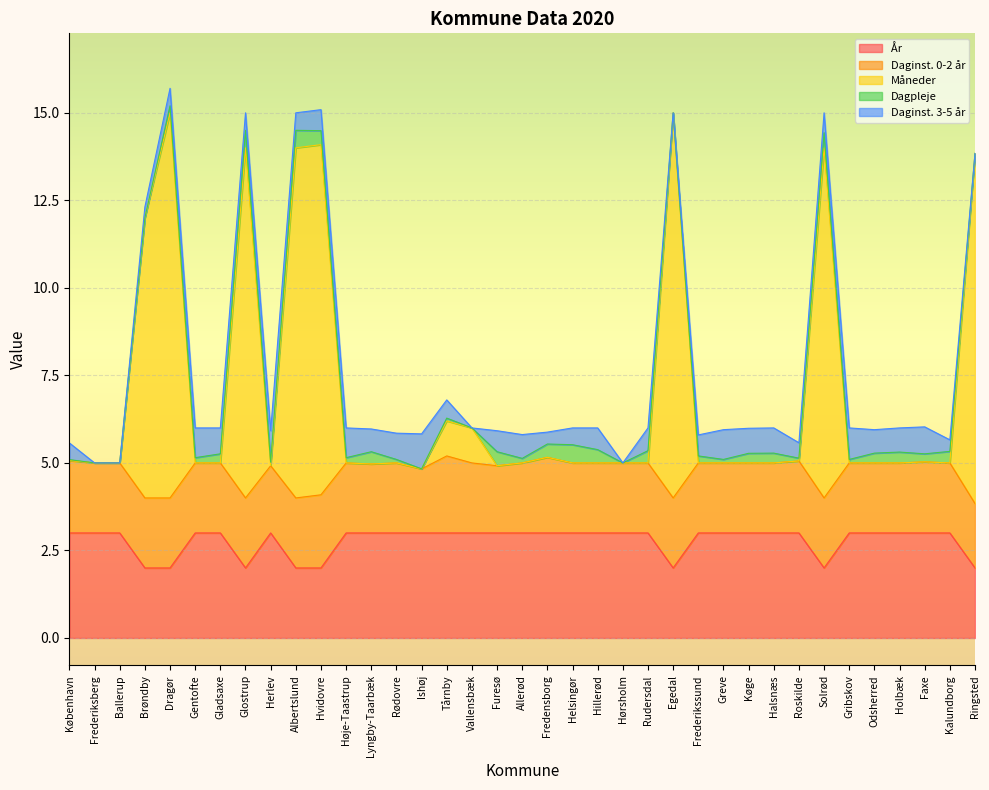

How many distinct data groups are displayed?

5